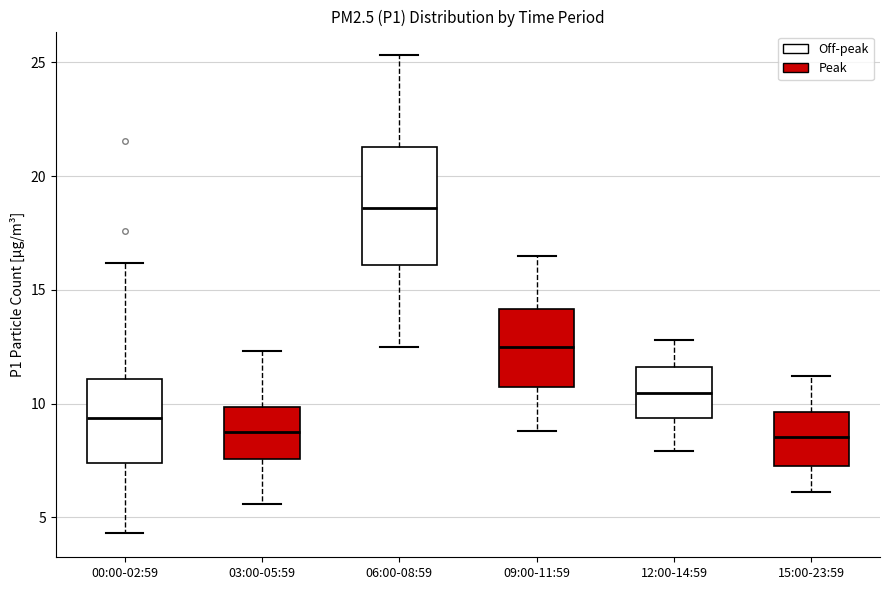

Where does the upper whisker of the box for 09:00-11:59 end on the y-axis? The values are not printed on the chart, so give them approximately, as read against the axis.

16.5